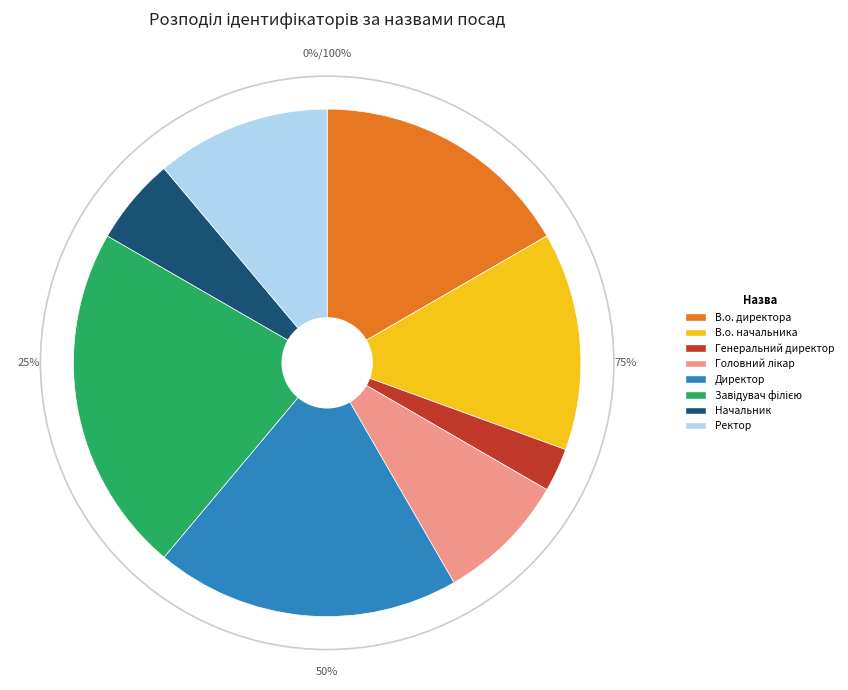

Is Ректор the majority of the pie?

No